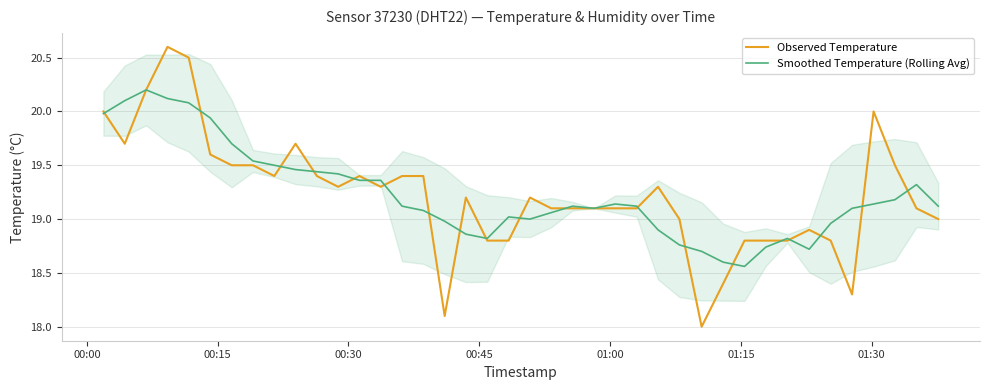

What is the highest value of the Observed Temperature series?

20.6